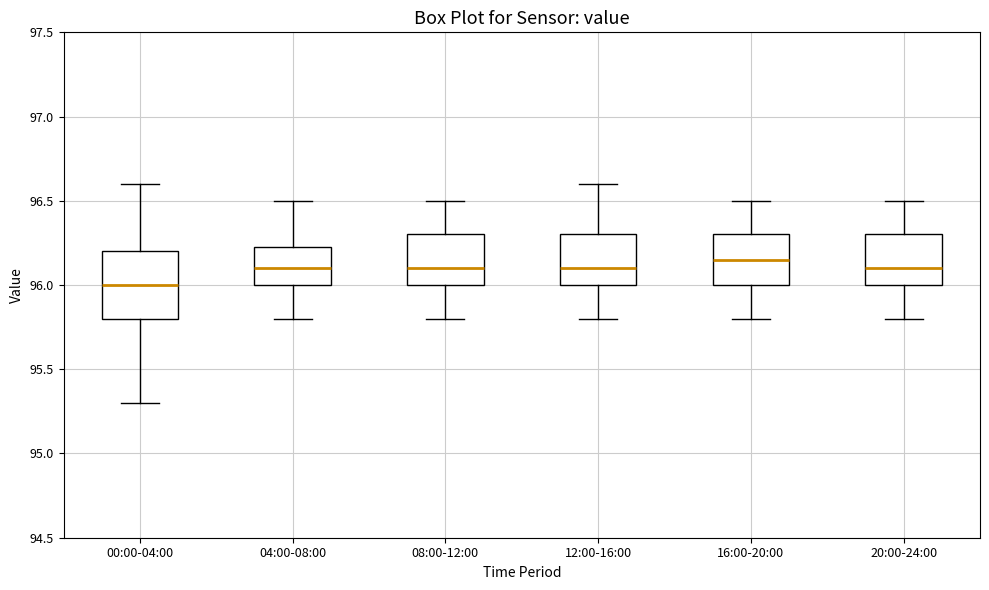

Reading left to right, transcribe this box plot: for each box, give where its median line is, the range the box spans, and where its two whiskers end, as read against the y-axis. The values are not printed on the chart, so give them approximately, as read against the axis.

00:00-04:00: median 96.00, box 95.80 to 96.20, whiskers 95.30 to 96.60
04:00-08:00: median 96.10, box 96.00 to 96.25, whiskers 95.80 to 96.50
08:00-12:00: median 96.10, box 96.00 to 96.30, whiskers 95.80 to 96.50
12:00-16:00: median 96.10, box 96.00 to 96.30, whiskers 95.80 to 96.60
16:00-20:00: median 96.15, box 96.00 to 96.30, whiskers 95.80 to 96.50
20:00-24:00: median 96.10, box 96.00 to 96.30, whiskers 95.80 to 96.50